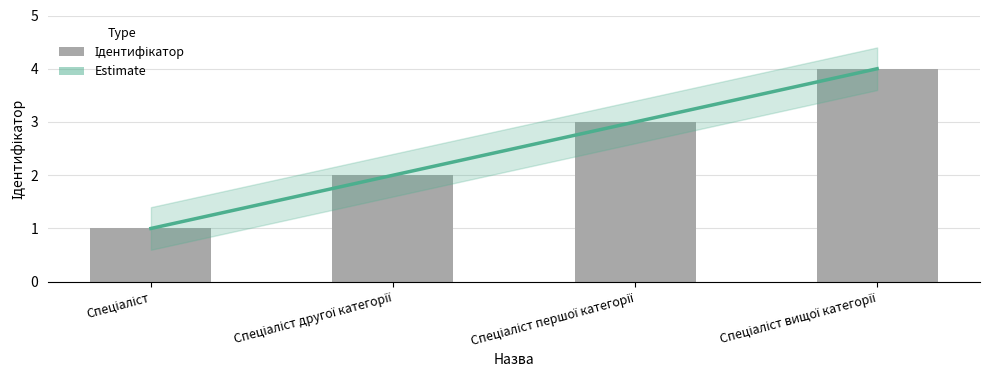

What is the sum of all values?

10